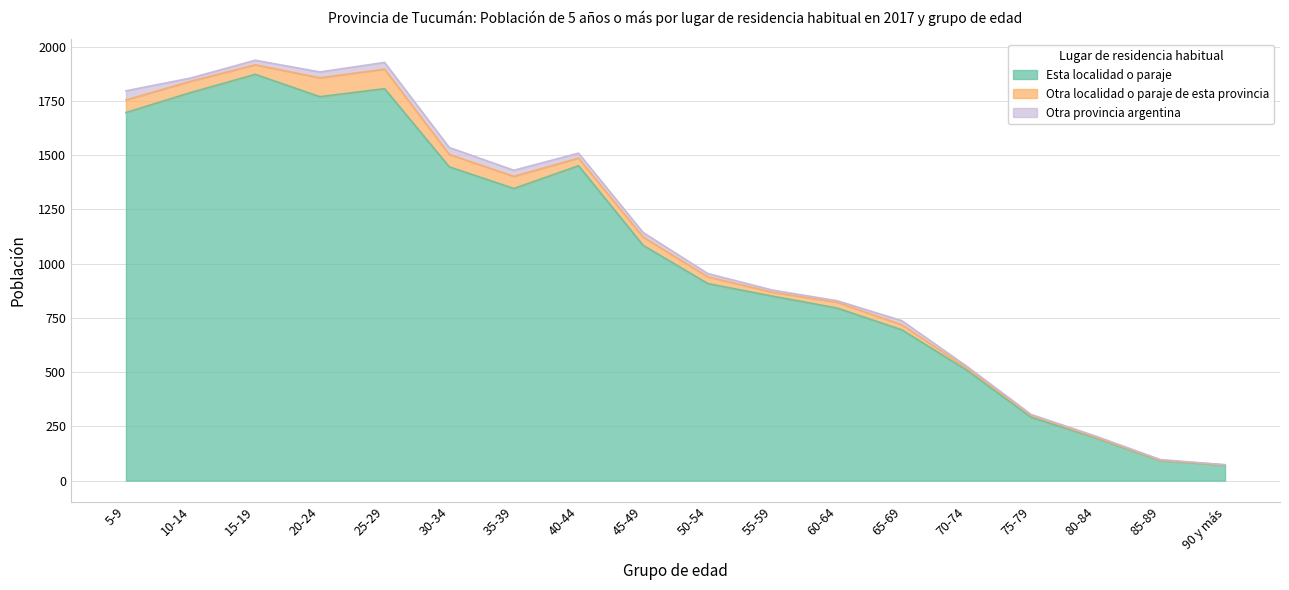

Is the value of Otra provincia argentina at 20-24 greater than the value of Otra localidad o paraje de esta provincia at 20-24?

No